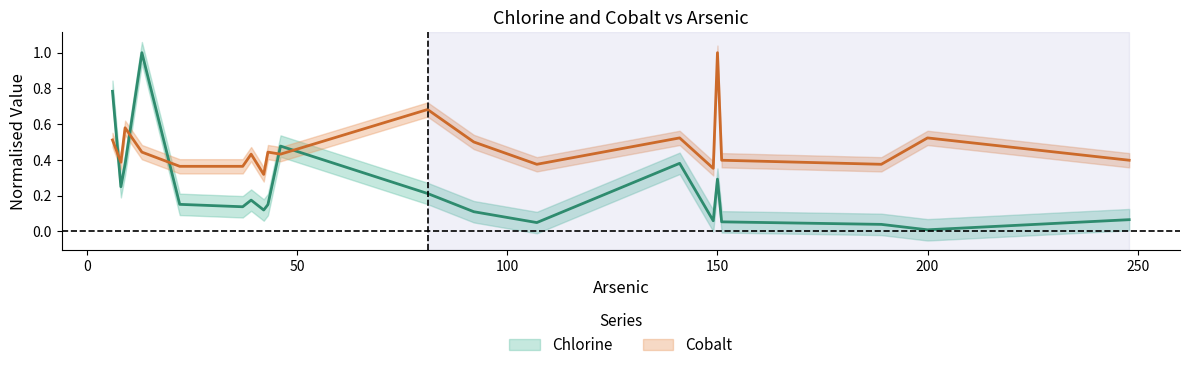

Rank the series by their maximum value, from lowest to highest.

Chlorine, Cobalt